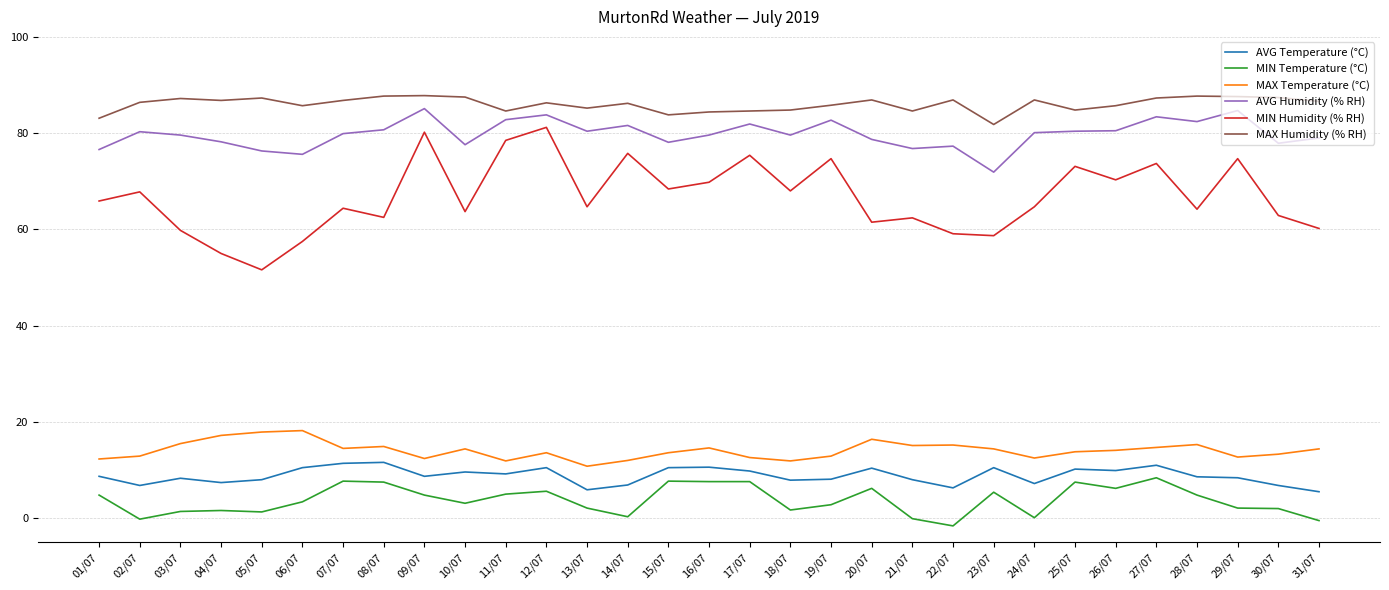

What is the difference between the AVG Temperature (°C) values at 21/07 and 29/07?

0.4